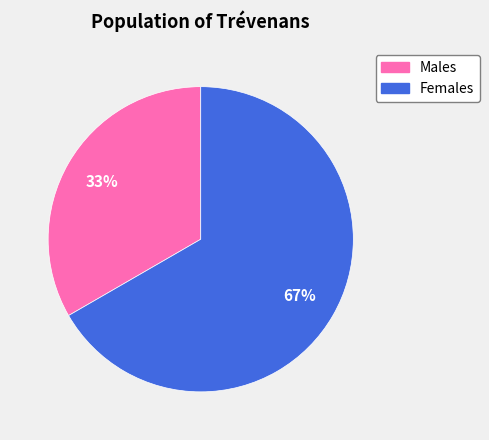

Count the number of slices in the pie.

2